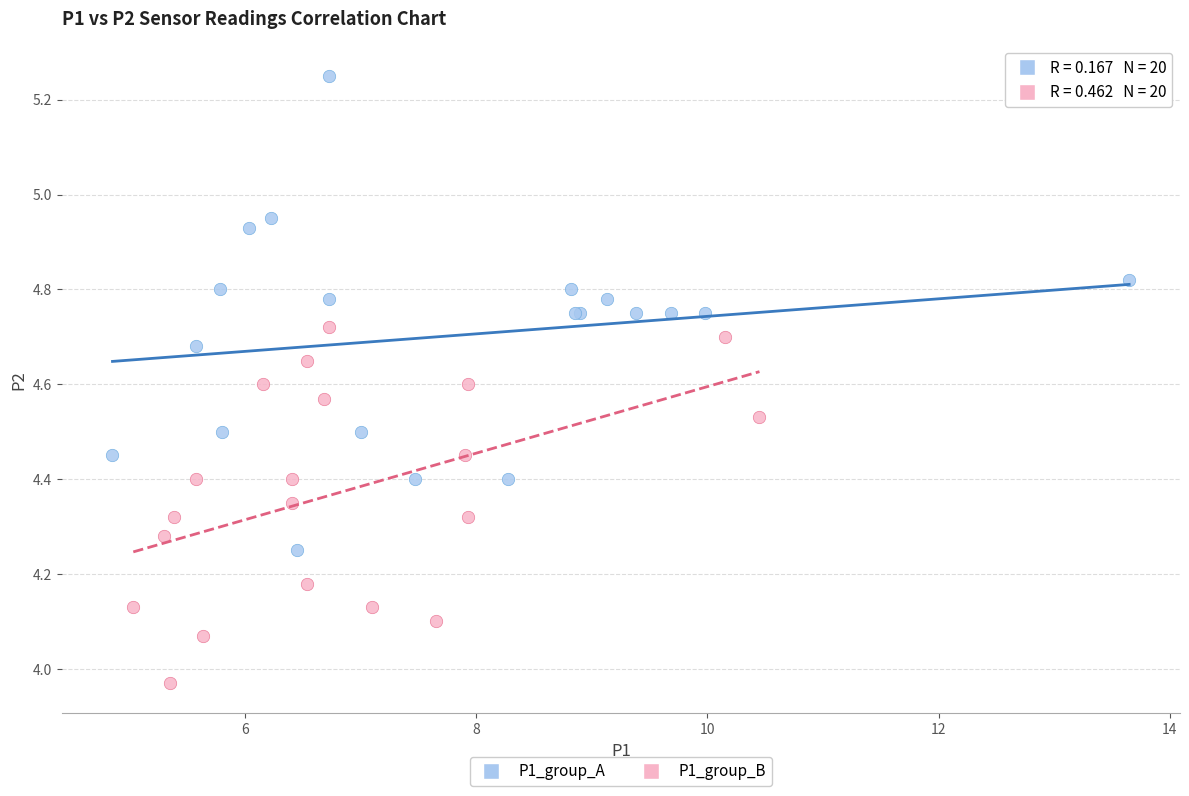

Which series has the widest spread of Y values?

P1_group_A